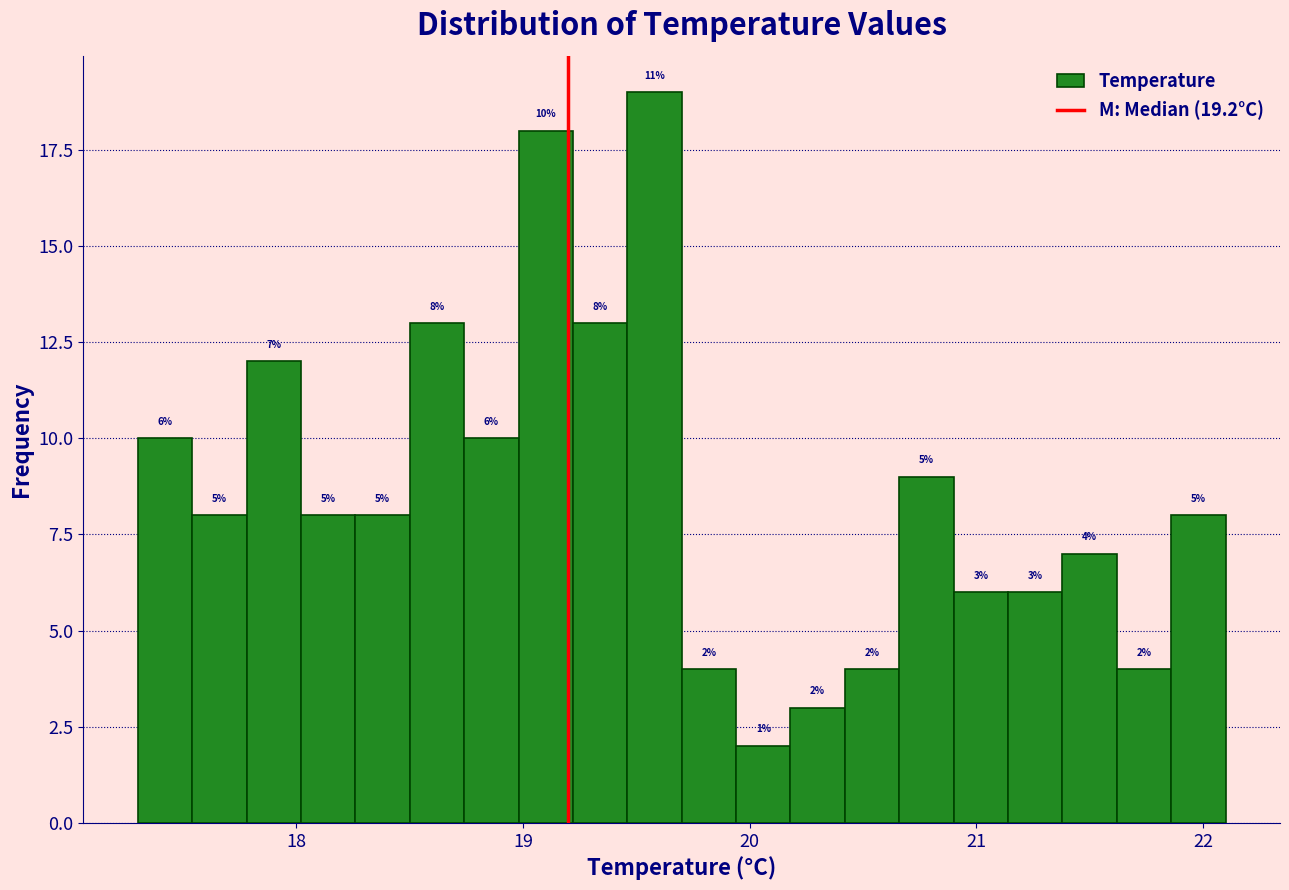

Read against the x-axis, roughly where is the centre of the tallest bar?

19.6